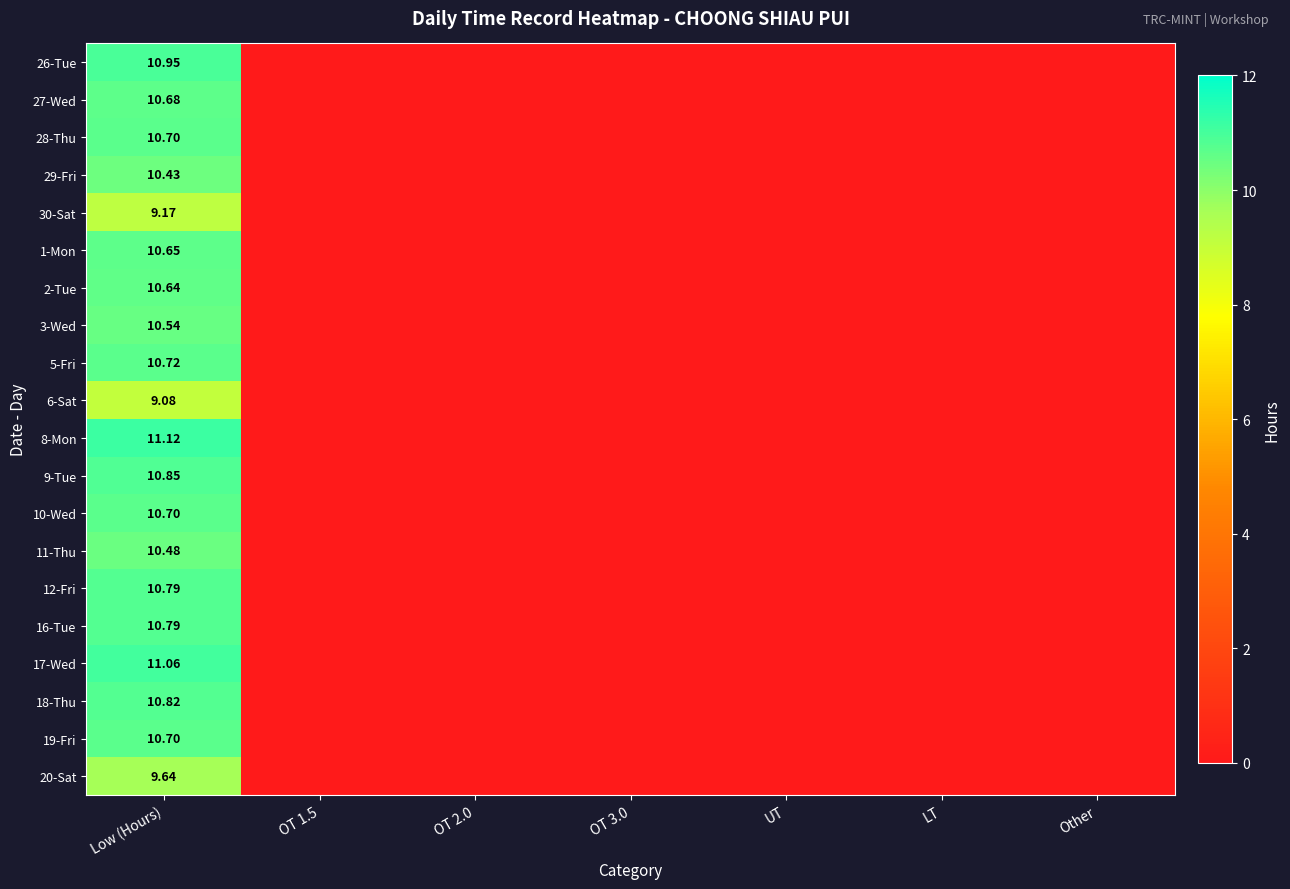

What is the difference between the maximum and minimum values in the 28-Thu series?

10.7